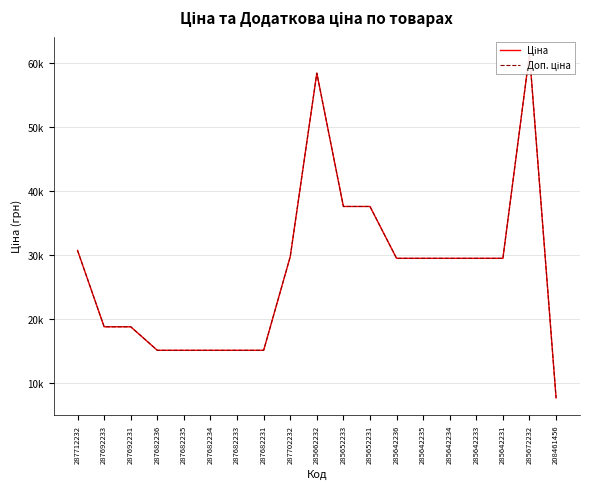

At which category is the sum across all series the highest?

285672232